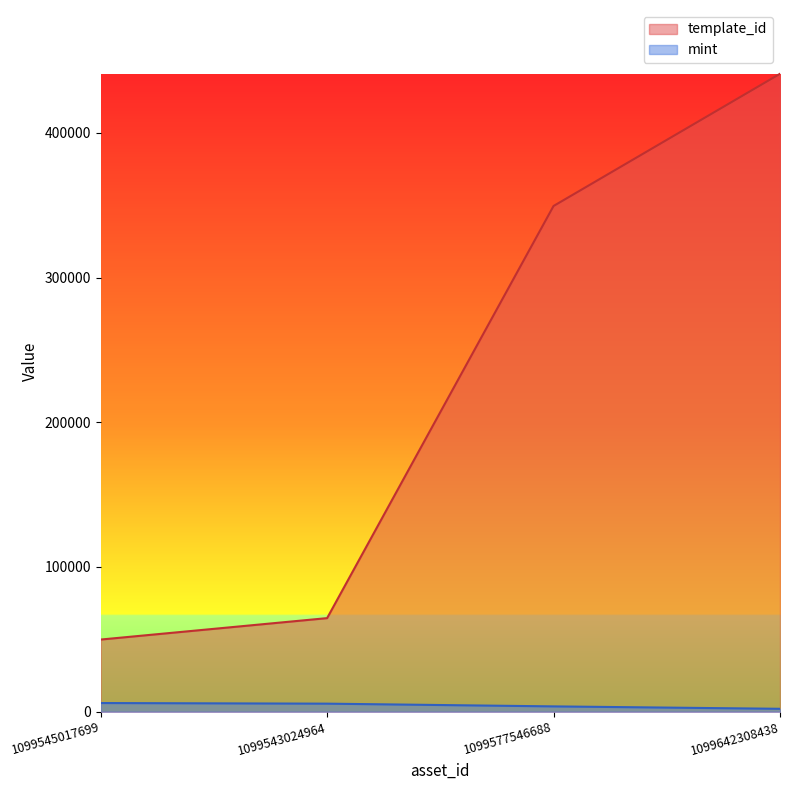

Reading left to right, extract all data points from this chart.

template_id: 1099545017699=49849	1099543024964=64660	1099577546688=349523	1099642308438=440886
mint: 1099545017699=5971	1099543024964=5543	1099577546688=3656	1099642308438=1989